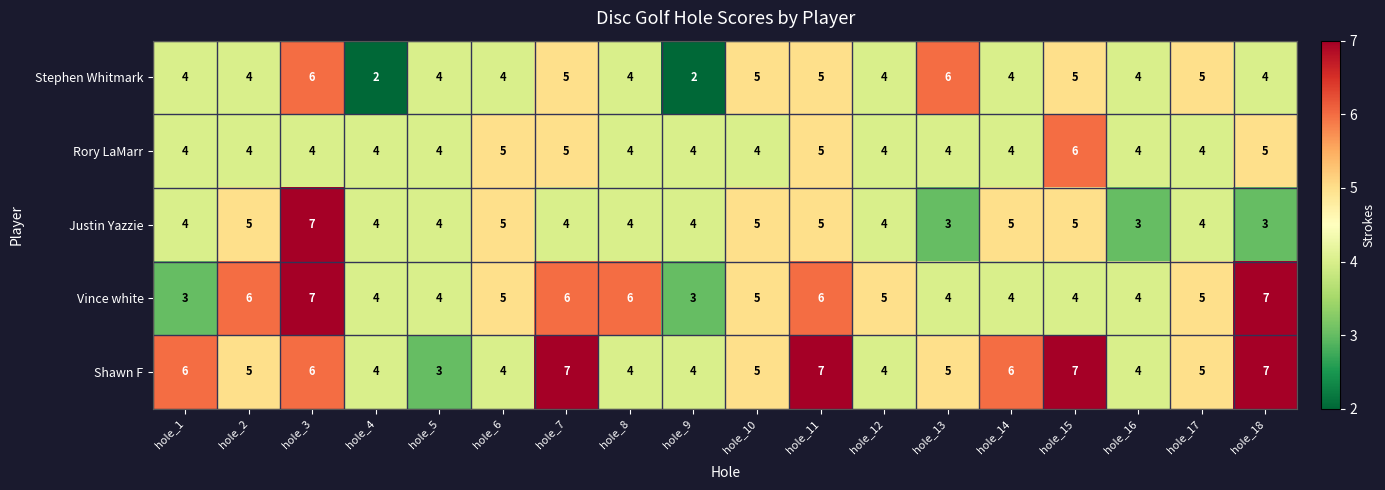

How many values in the Vince white series are below 5?

8